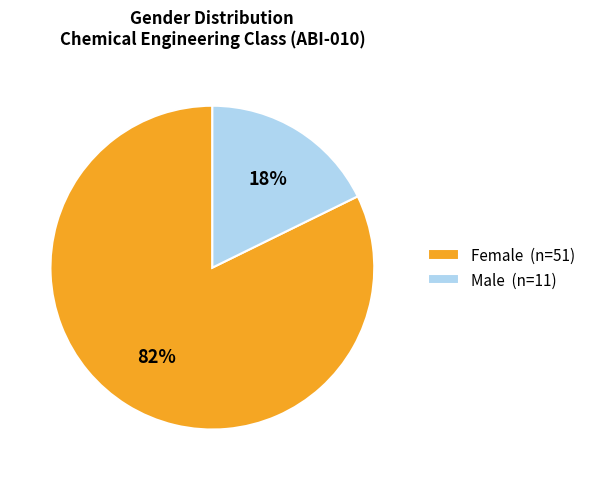

Approximately how many times larger is the value at Female compared to Male?

4.6